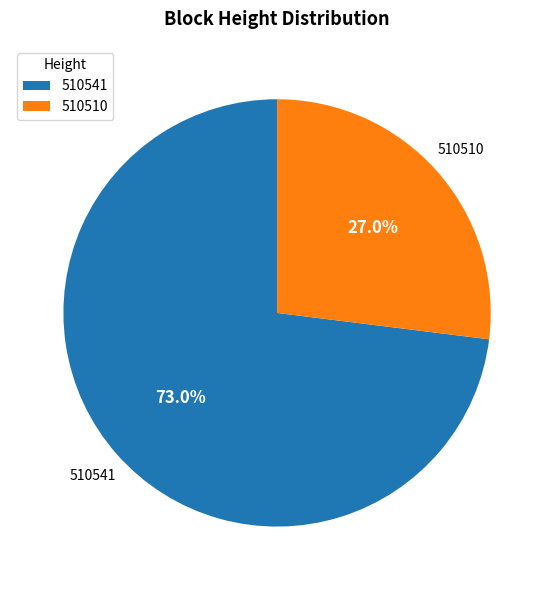

True or false: 510541 accounts for 73% of the total.

True